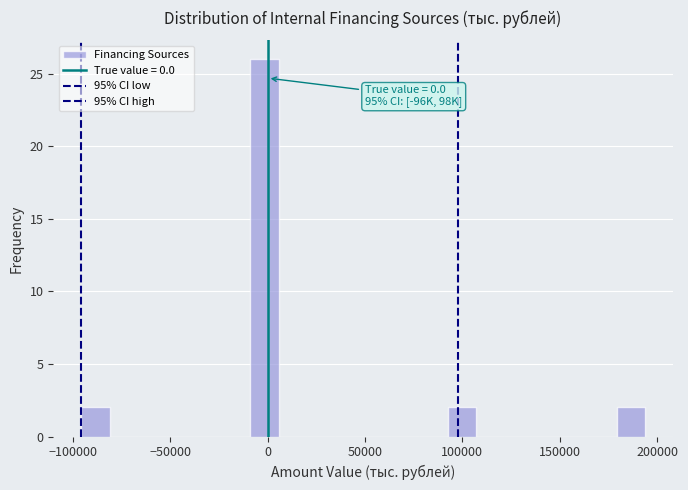

Read against the x-axis, roughly where is the centre of the tallest bar?

0